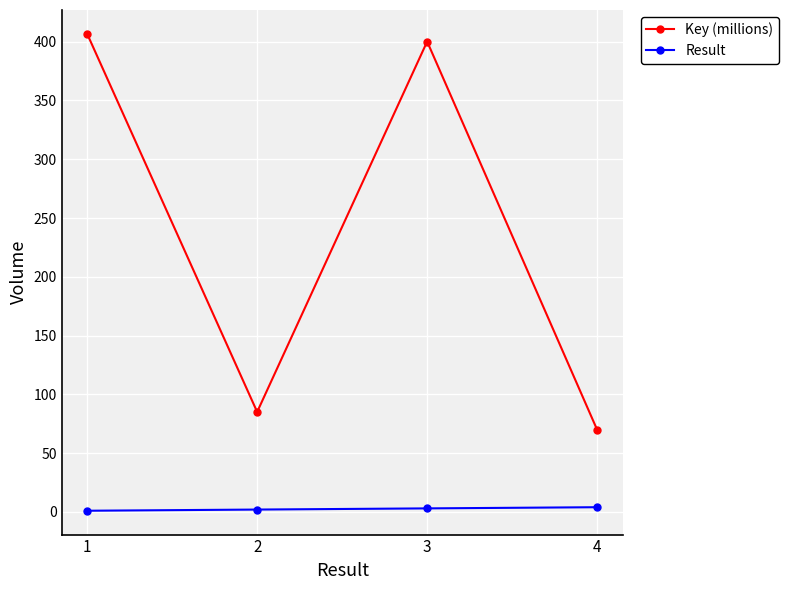

Where is Key (millions) nearest to the value 238?

2